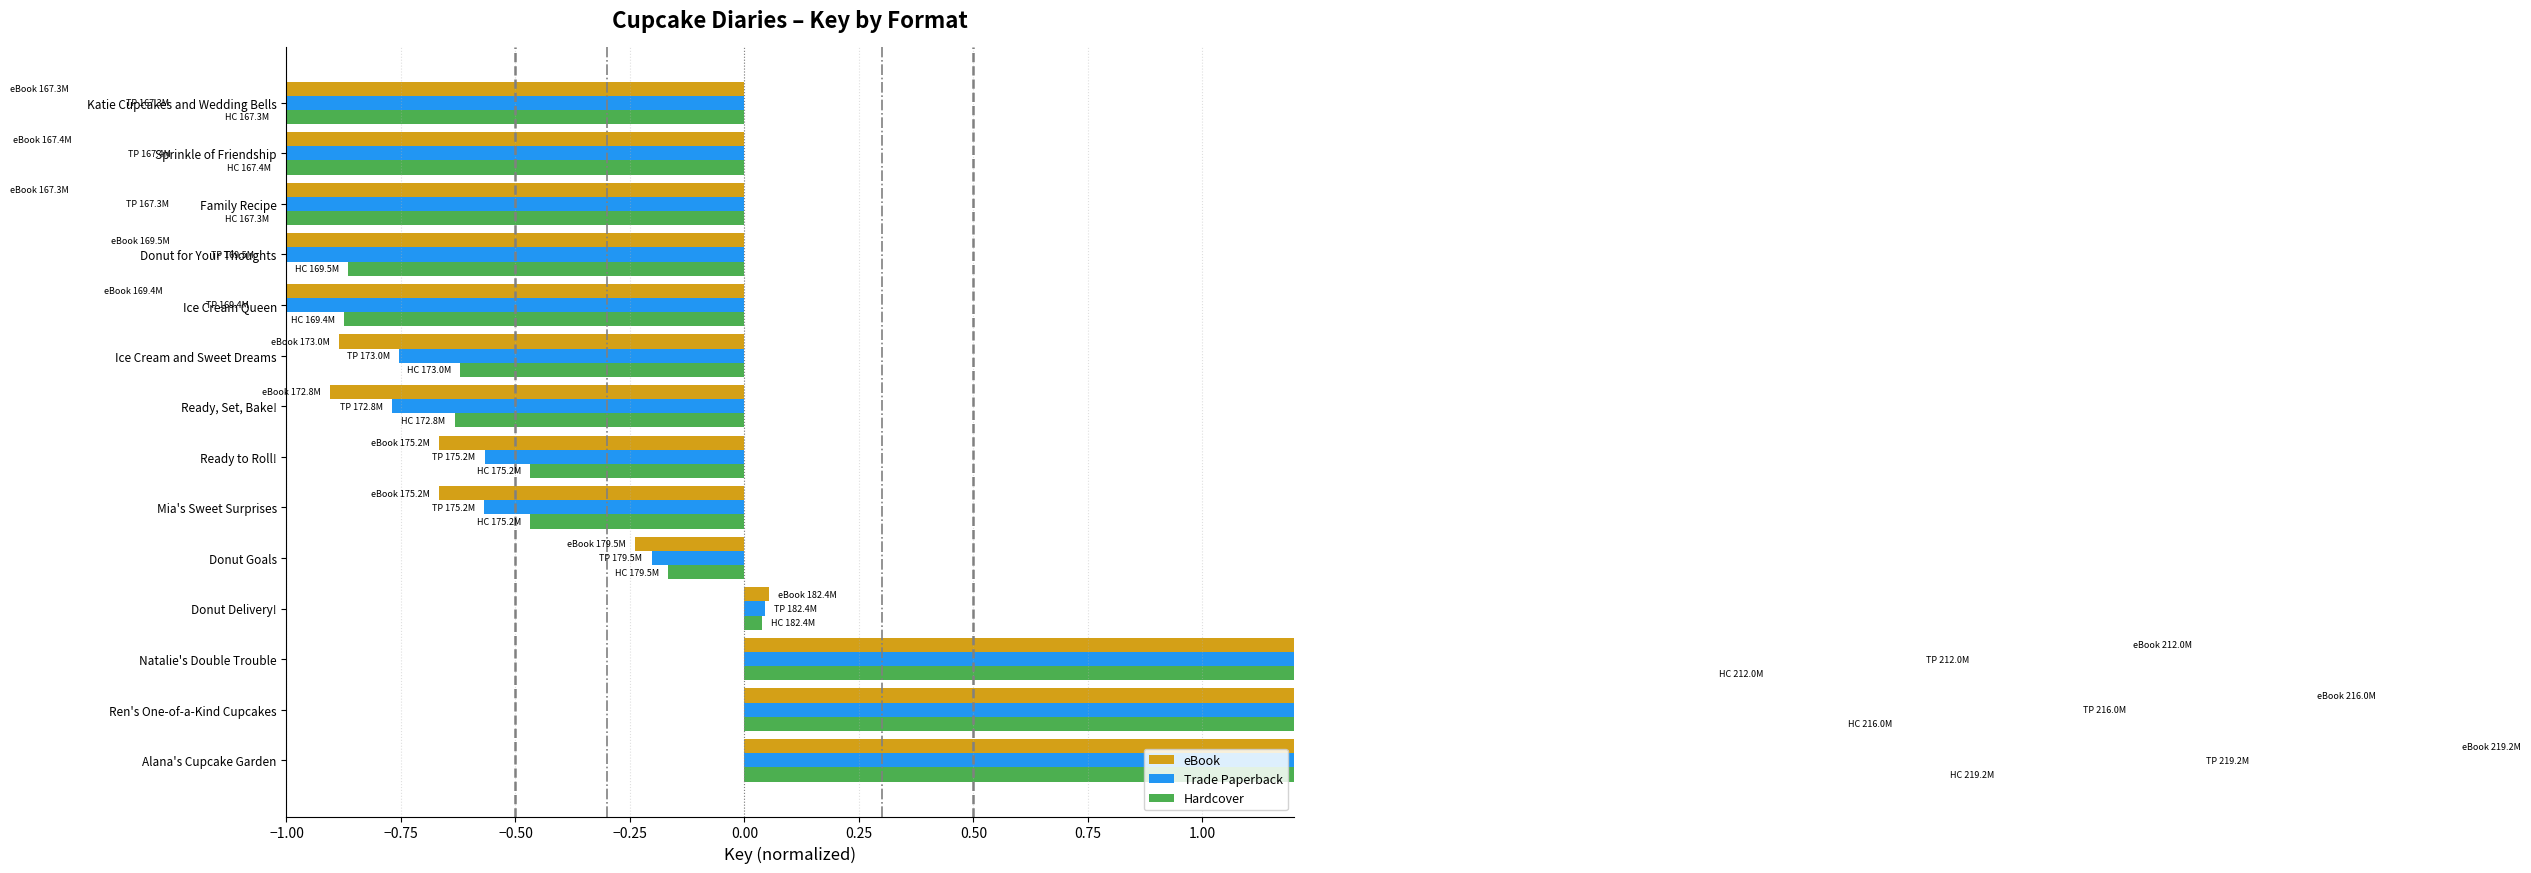

How many positive values does the Hardcover series have?

4